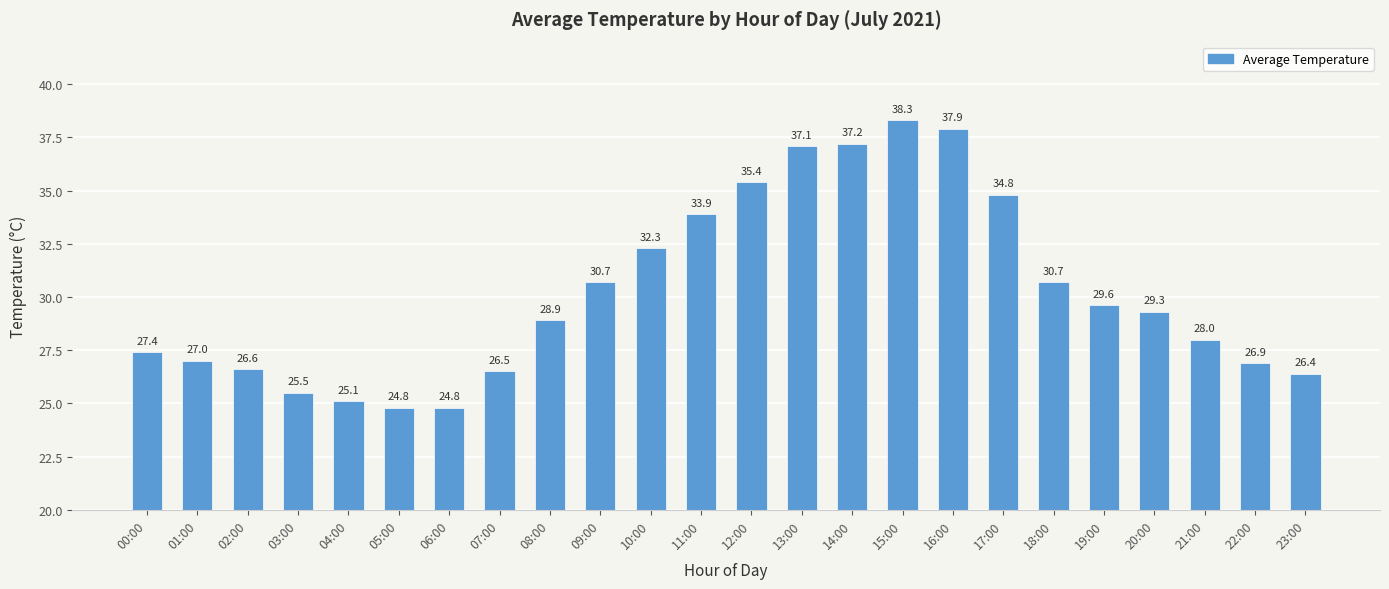

Between 08:00 and 21:00, which is larger?

08:00